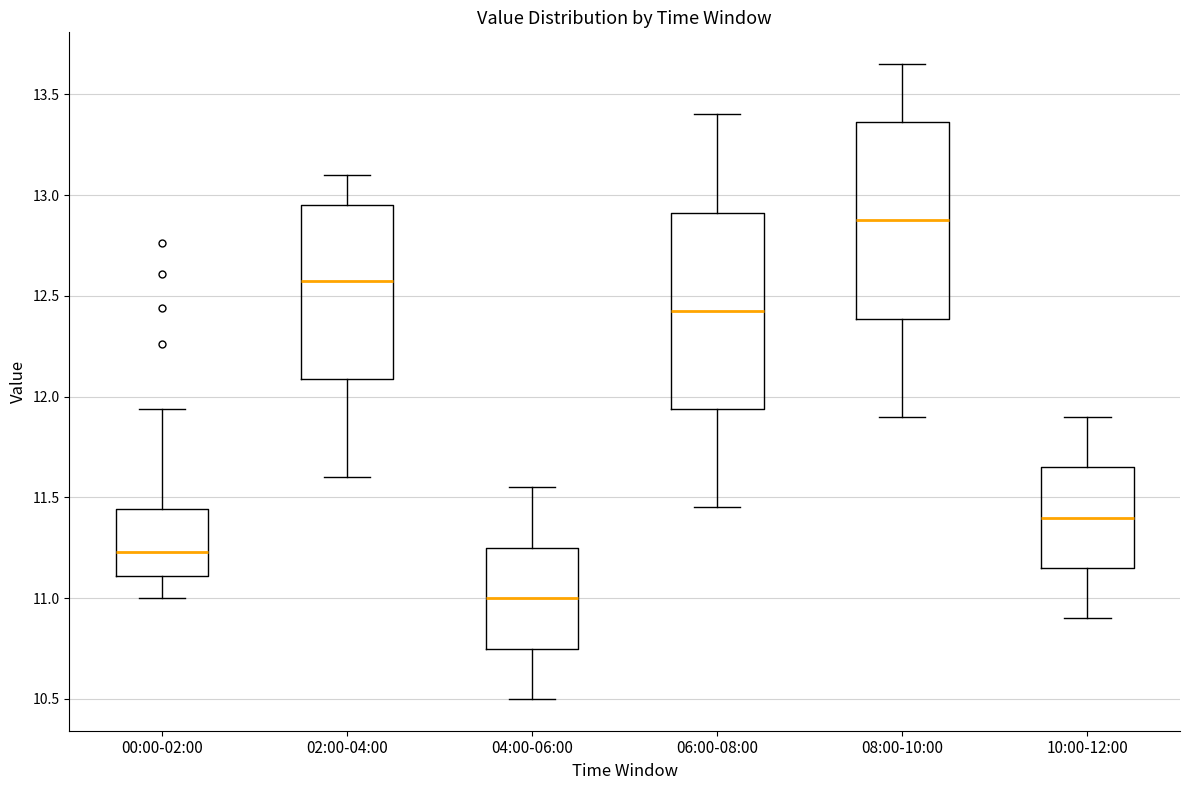

Where does the upper whisker of the box for 04:00-06:00 end on the y-axis? The values are not printed on the chart, so give them approximately, as read against the axis.

11.55